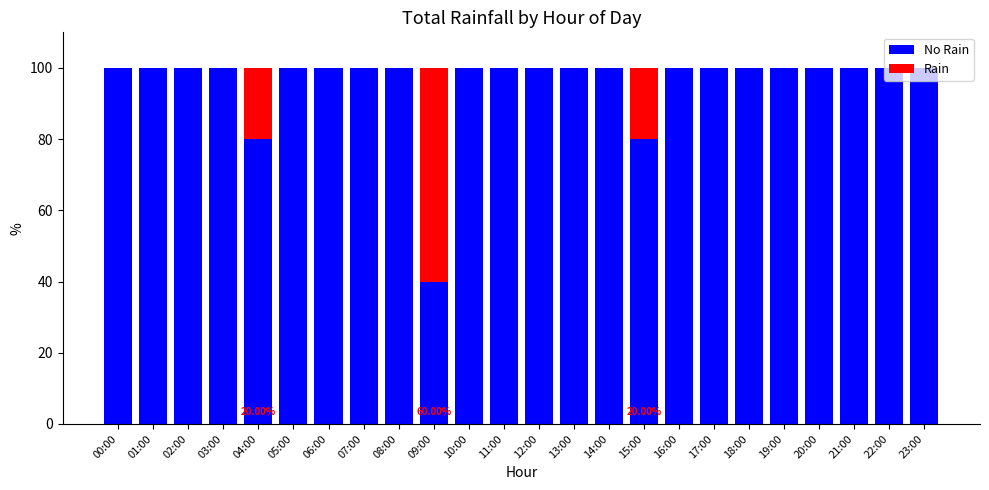

What is the difference between the Rain values at 07:00 and 04:00?

20